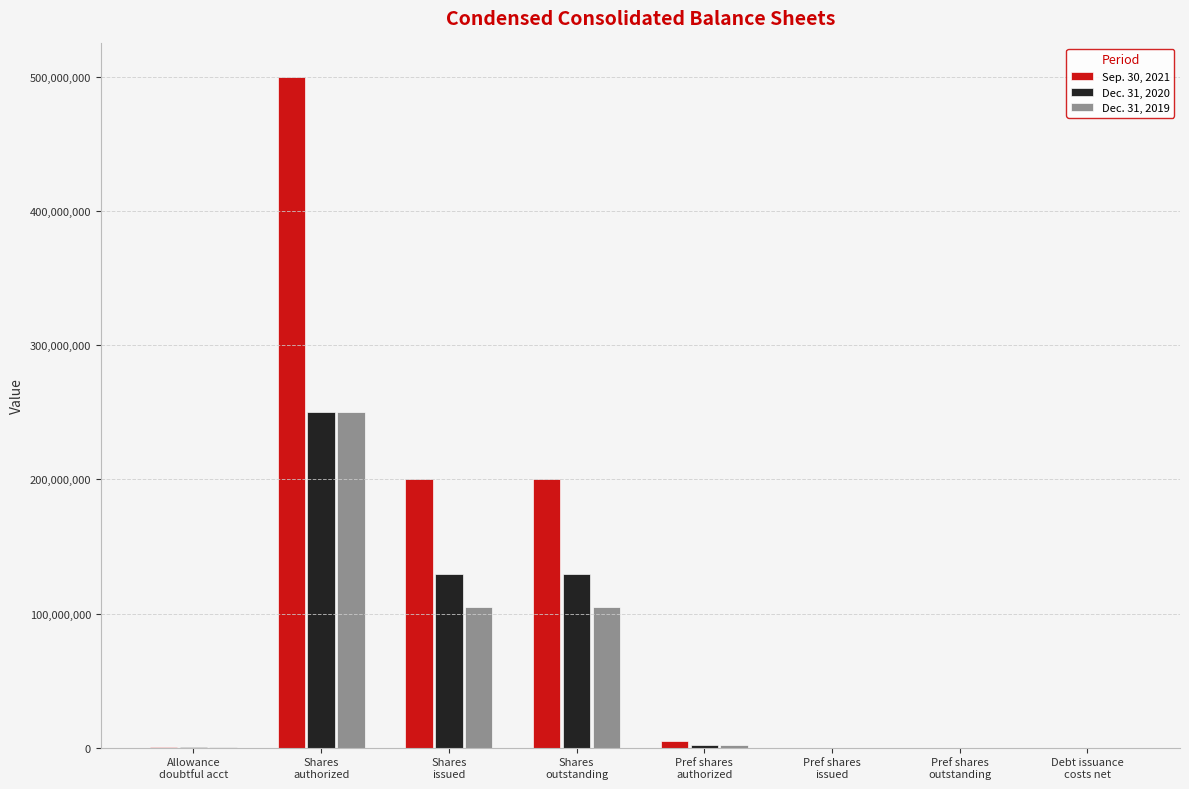

Which series has the largest total across all categories?

Sep. 30, 2021